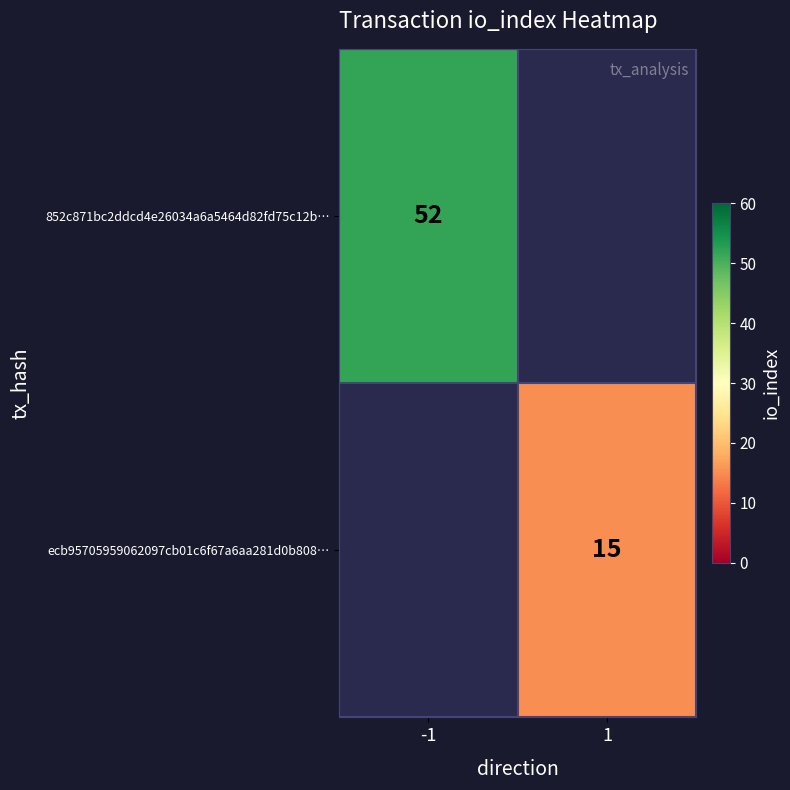

Is the value of ecb95705959062097cb01c6f67a6aa281d0b808… at 1 greater than the value of 852c871bc2ddcd4e26034a6a5464d82fd75c12b… at -1?

No